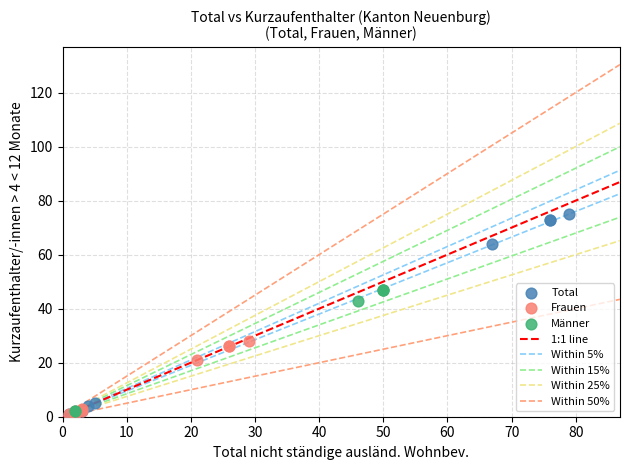

Which series has the largest Y range (max minus min)?

Total